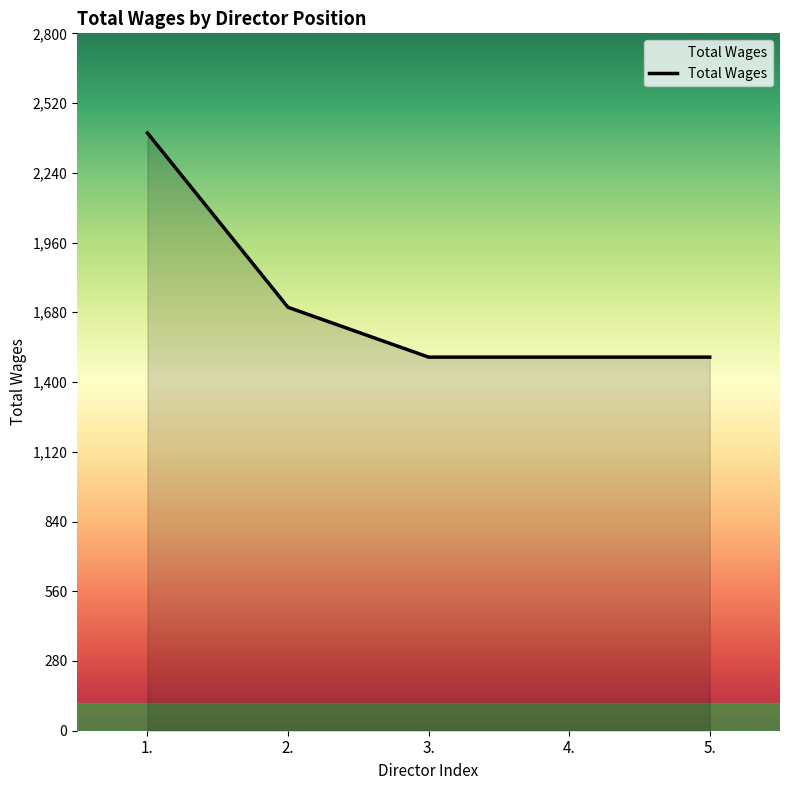

Approximately how many times larger is the value at 5. compared to 3.?

1.0